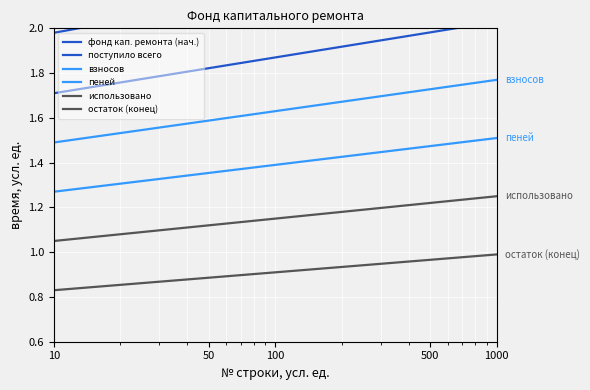

True or false: пеней and использовано cross at least once.

False